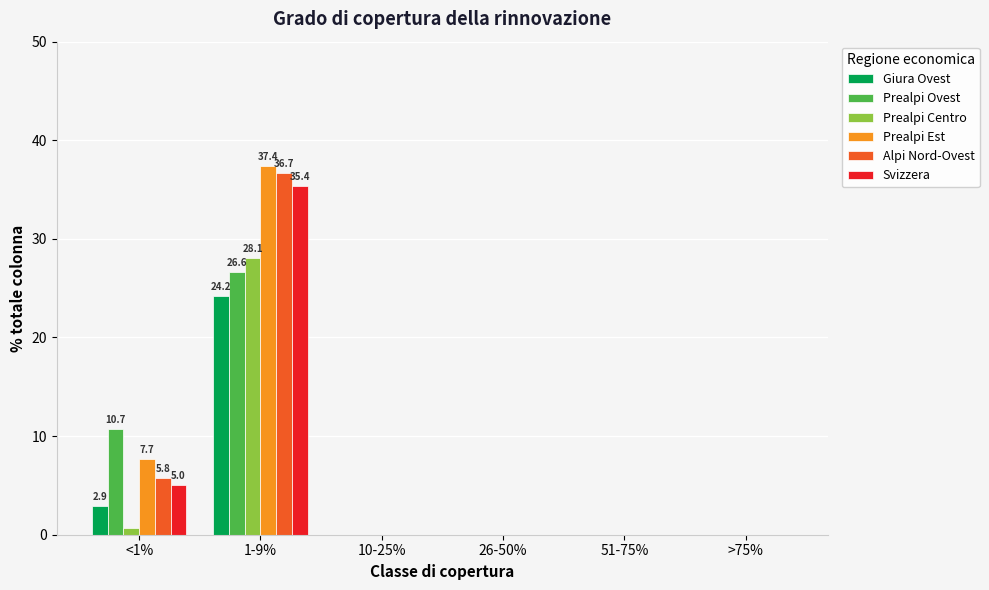

Which series has the largest range (max minus min)?

Prealpi Est